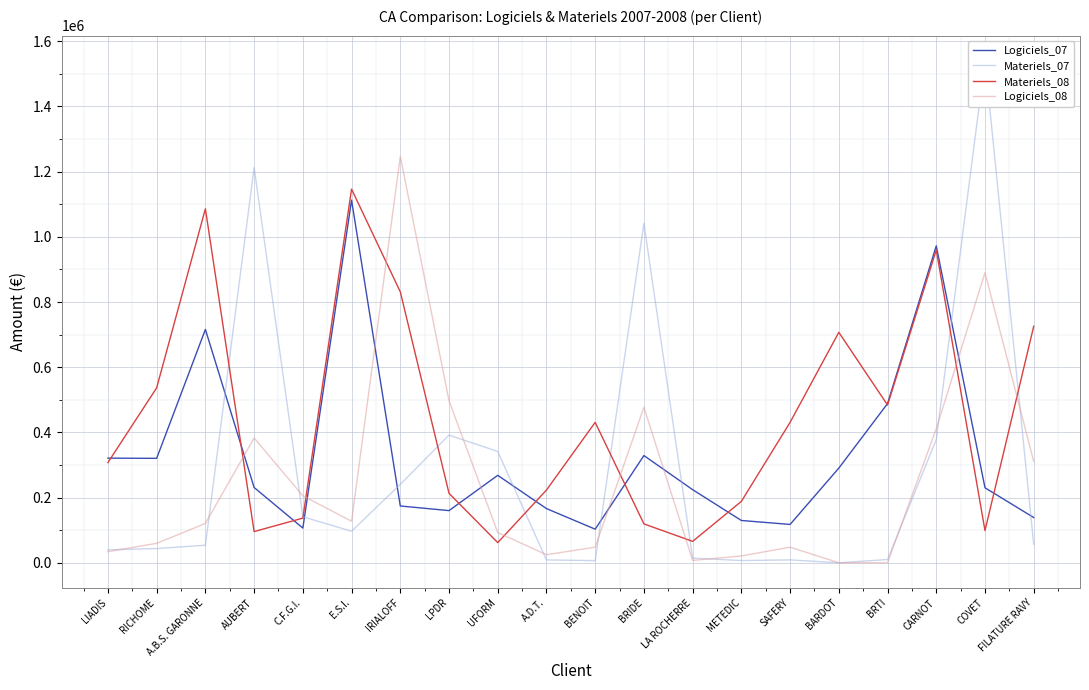

What is the sum of the Materiels_08 values at CARNOT and UFORM?

1021342